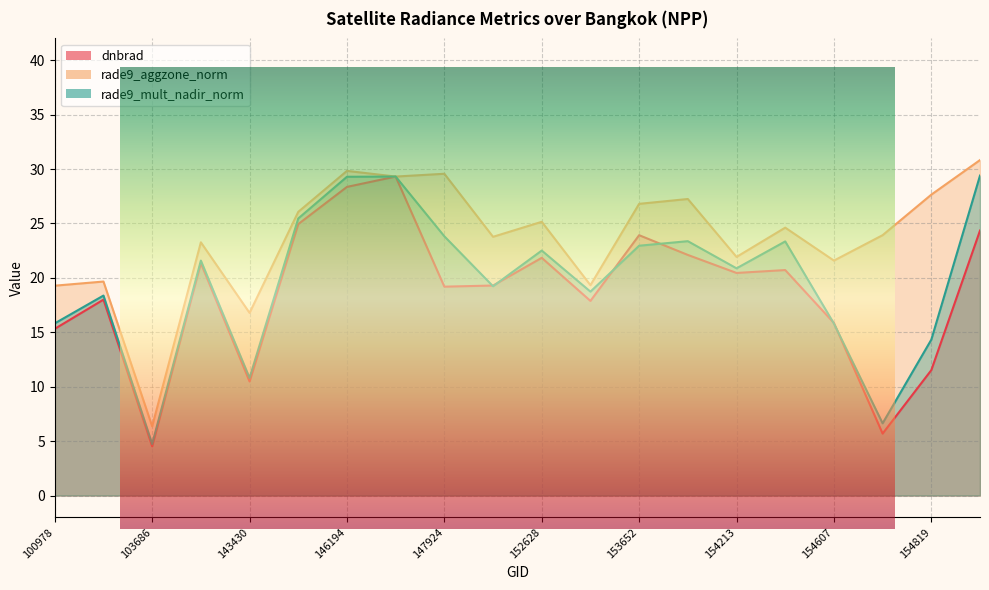

True or false: rade9_aggzone_norm has a value of 6.9 at 143430.

False